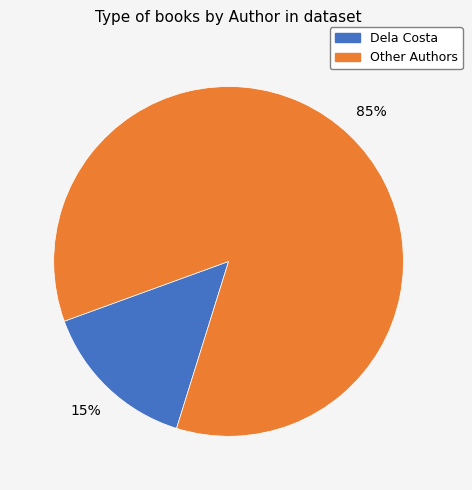

Is there a majority slice in this chart?

Yes